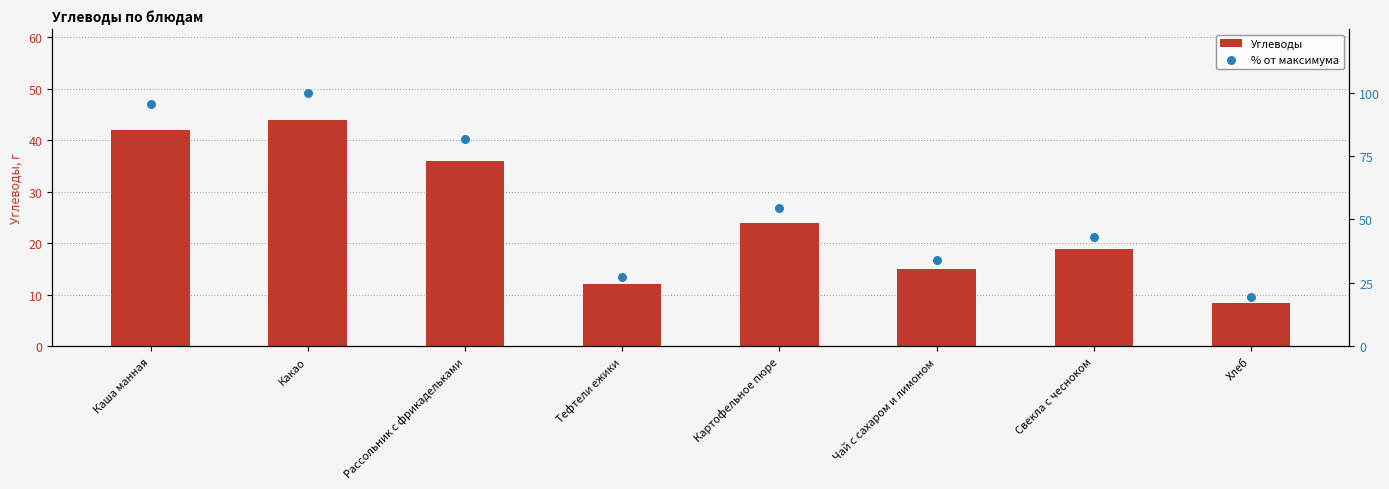

Which series has the largest total across all categories?

% от максимума